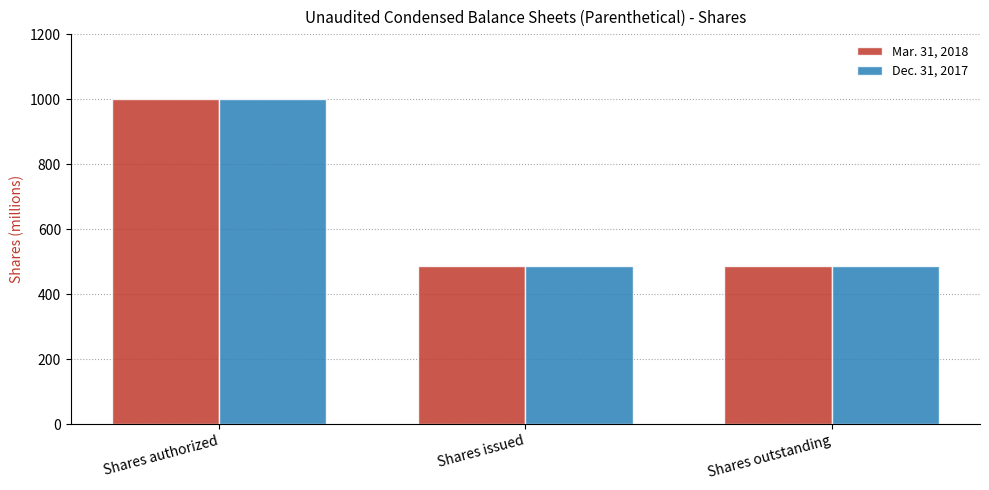

What is the highest value of the Dec. 31, 2017 series?

1000.0